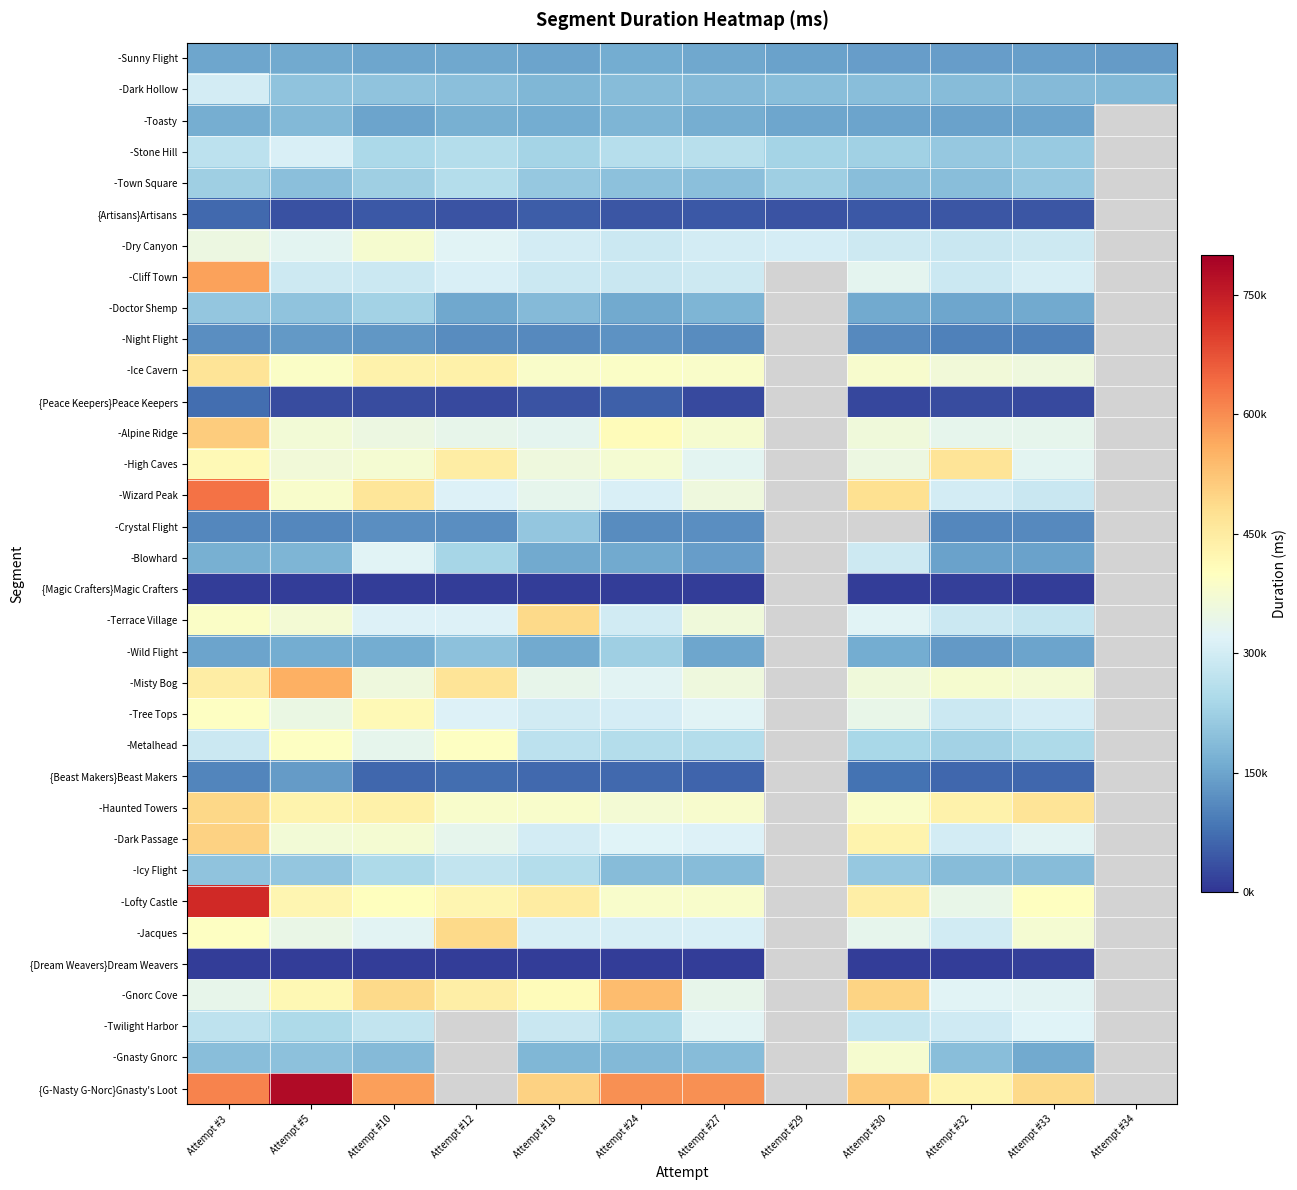

At which label does -Dry Canyon first exceed 303961?

Attempt #3